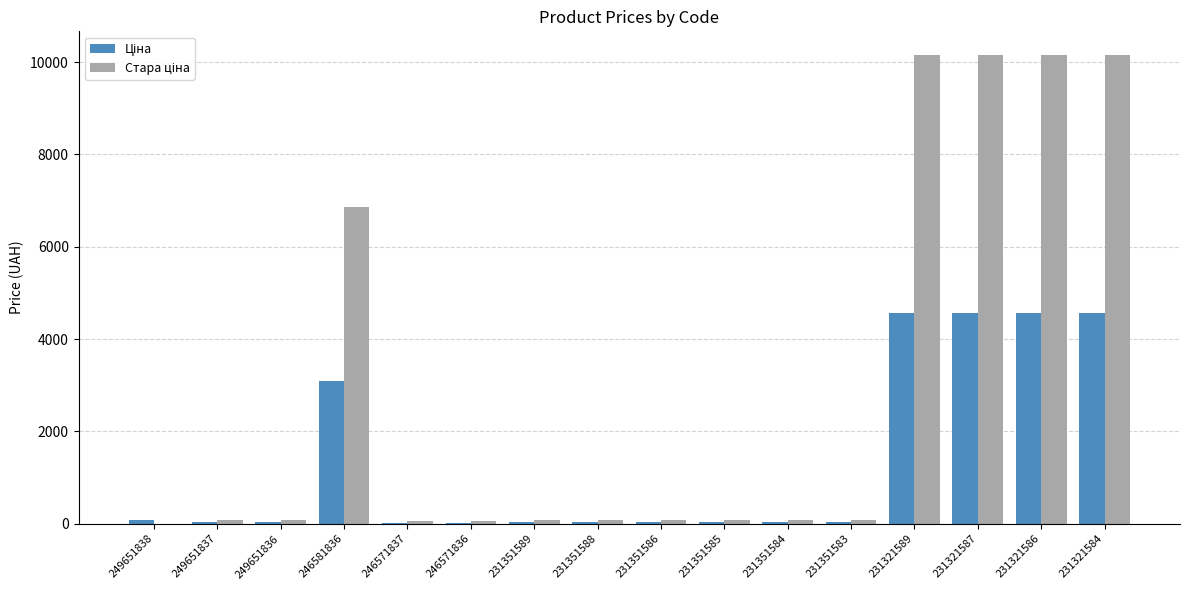

What is the total value across all series at 231321586?

14729.9